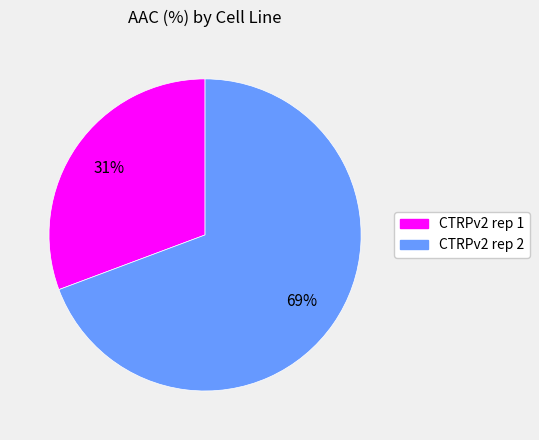

Between CTRPv2 rep 2 and CTRPv2 rep 1, which is larger?

CTRPv2 rep 2